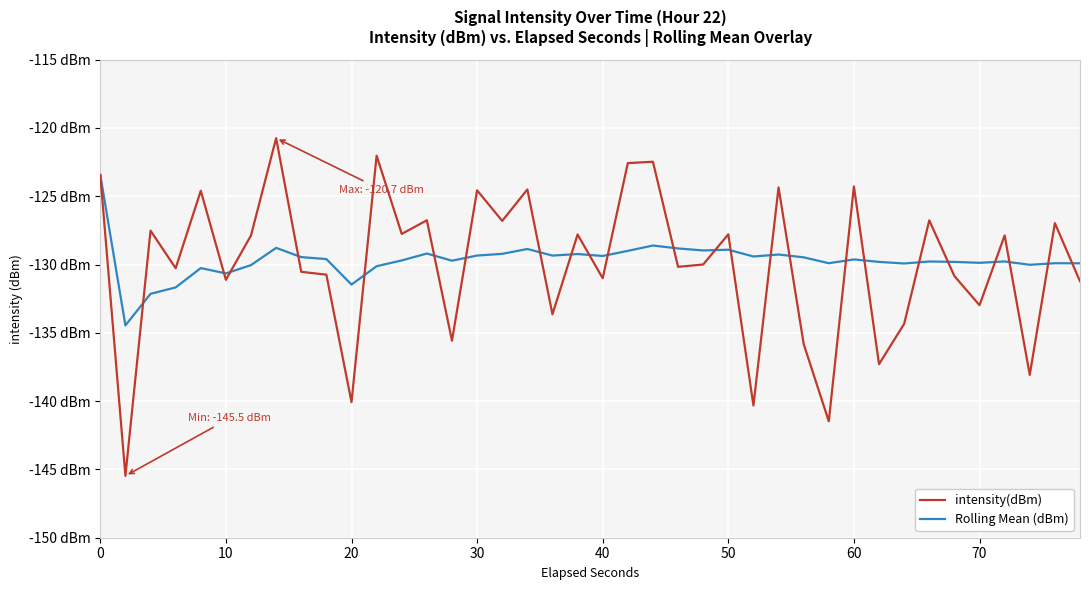

Does the chart display data point markers on the line(s)?

No